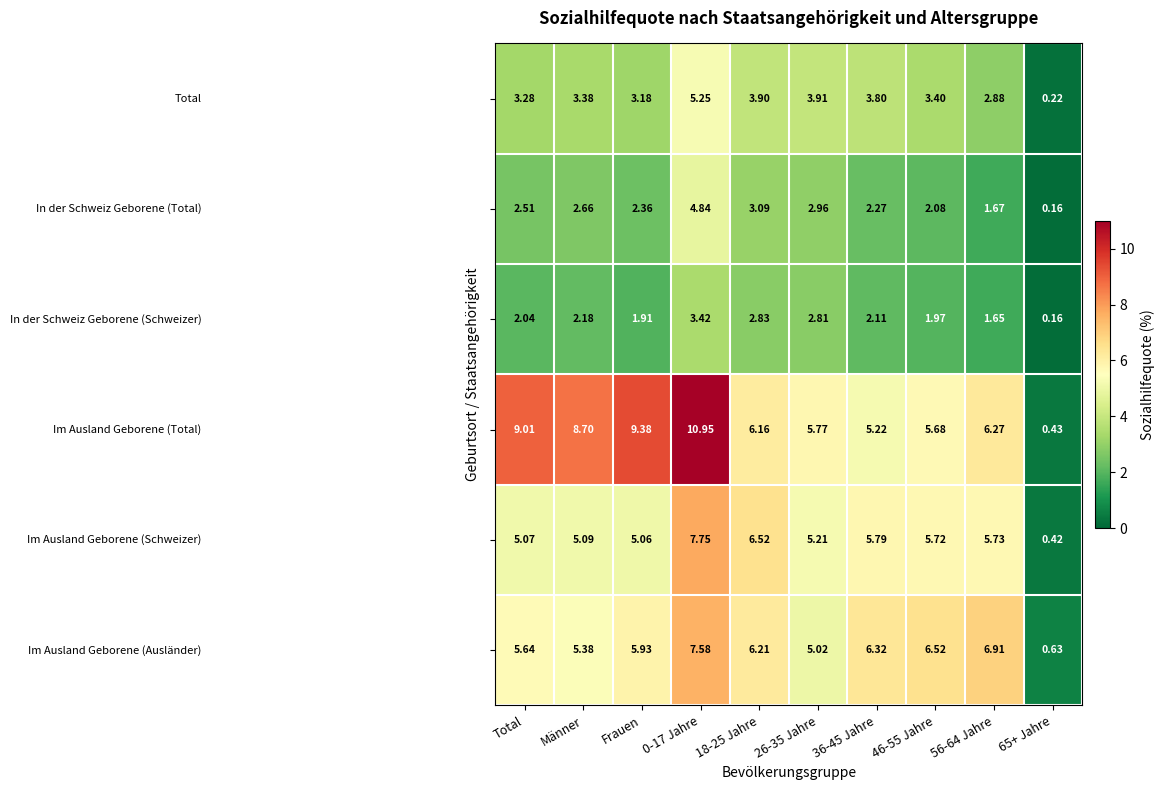

Count the number of data series in this chart.

6